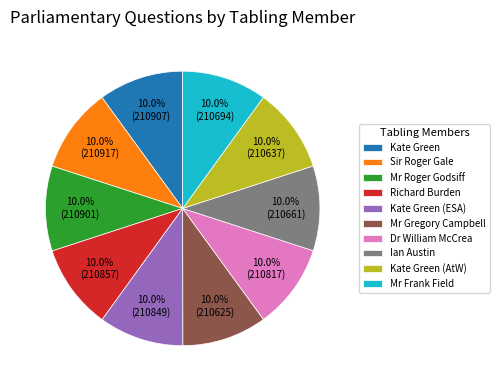

To the nearest percent, what percentage of the pie is Kate Green (AtW)?

10%